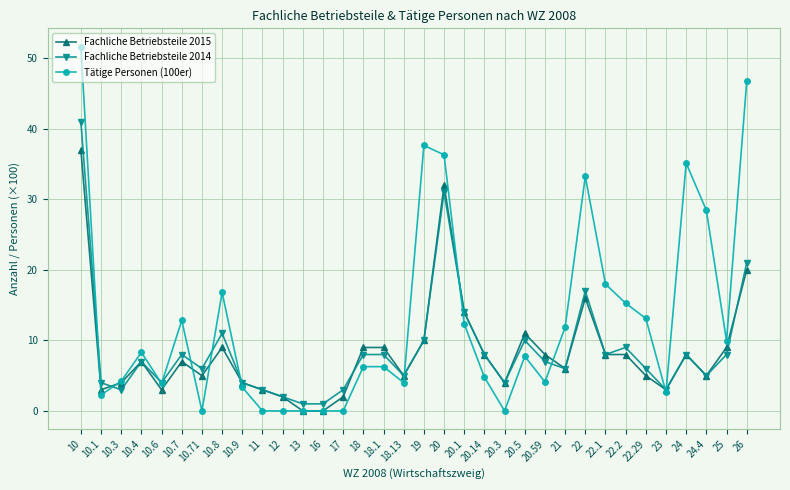

True or false: Fachliche Betriebsteile 2015 and Fachliche Betriebsteile 2014 intersect in this chart.

True